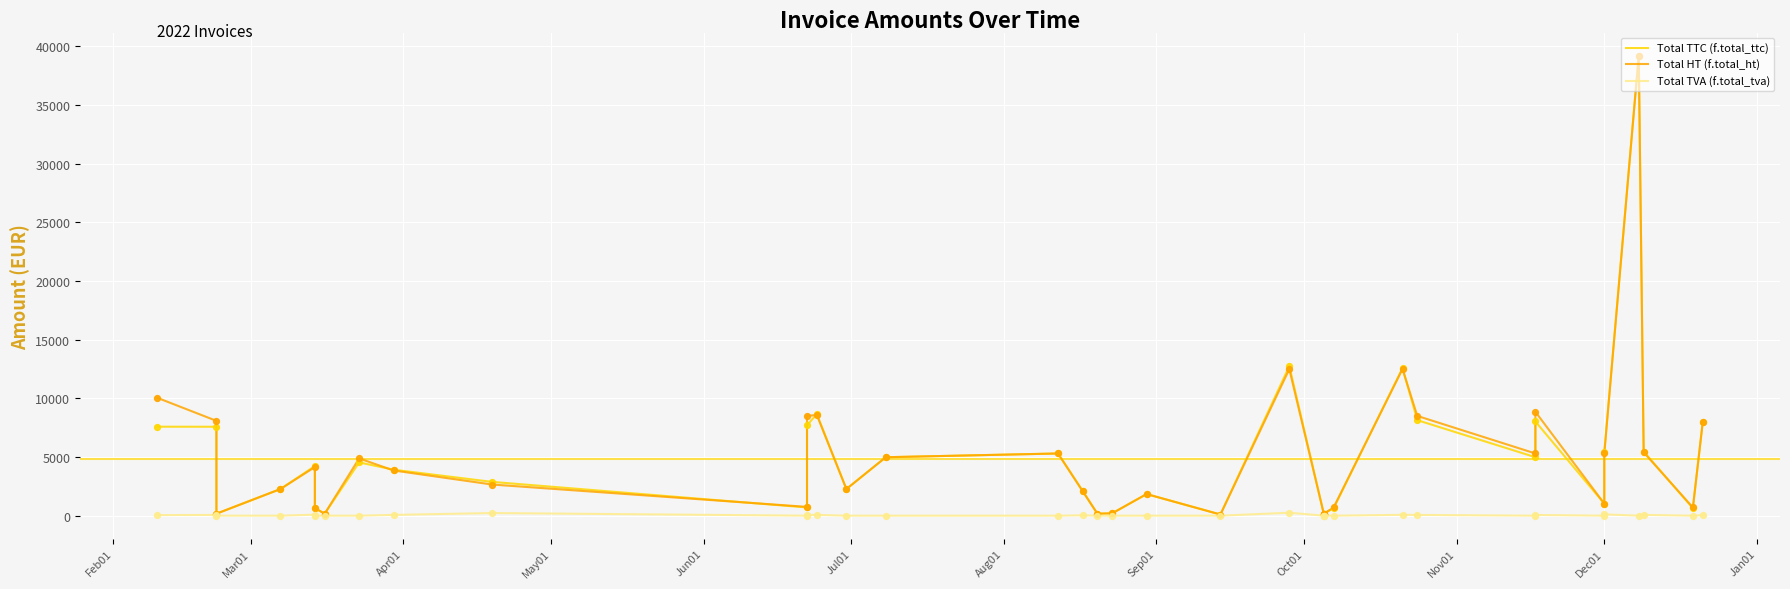

Is the value of Total TTC (f.total_ttc) at 14 greater than the value of Total HT (f.total_ht) at 26?

No